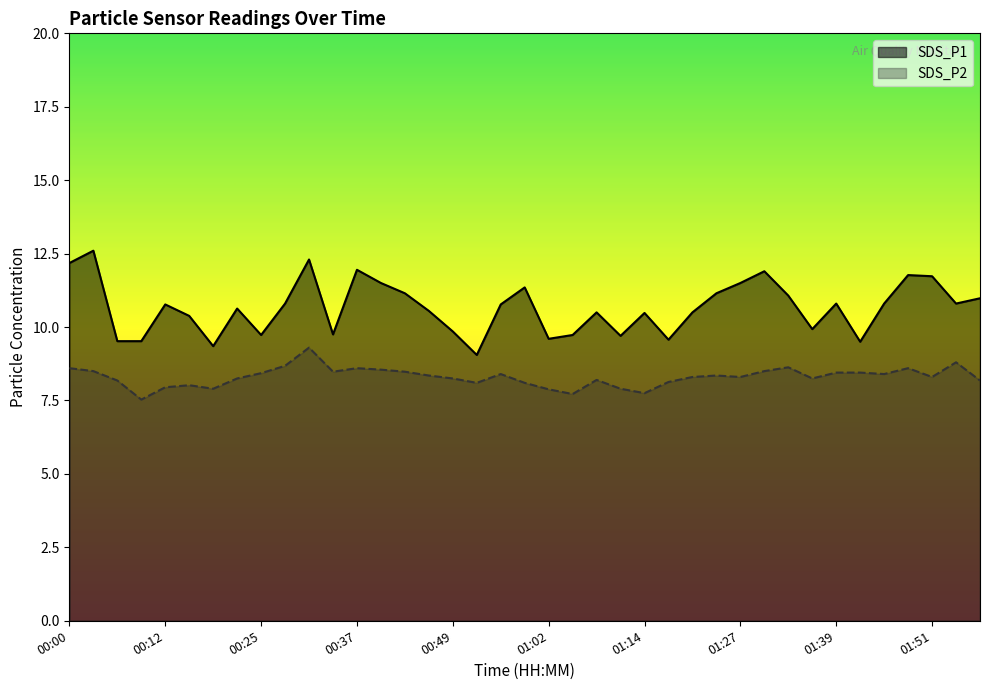

True or false: SDS_P2 and SDS_P1 intersect in this chart.

False